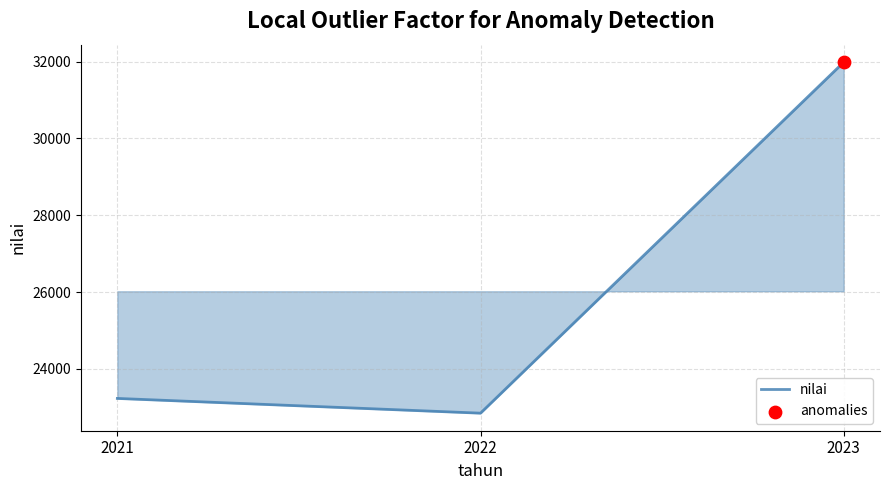

What is the ratio of the value at 2023 to the value at 2021?

1.4